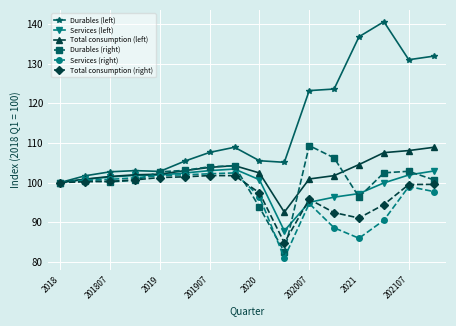

True or false: Total consumption (right) has more than 1 points higher than both neighbors.

True